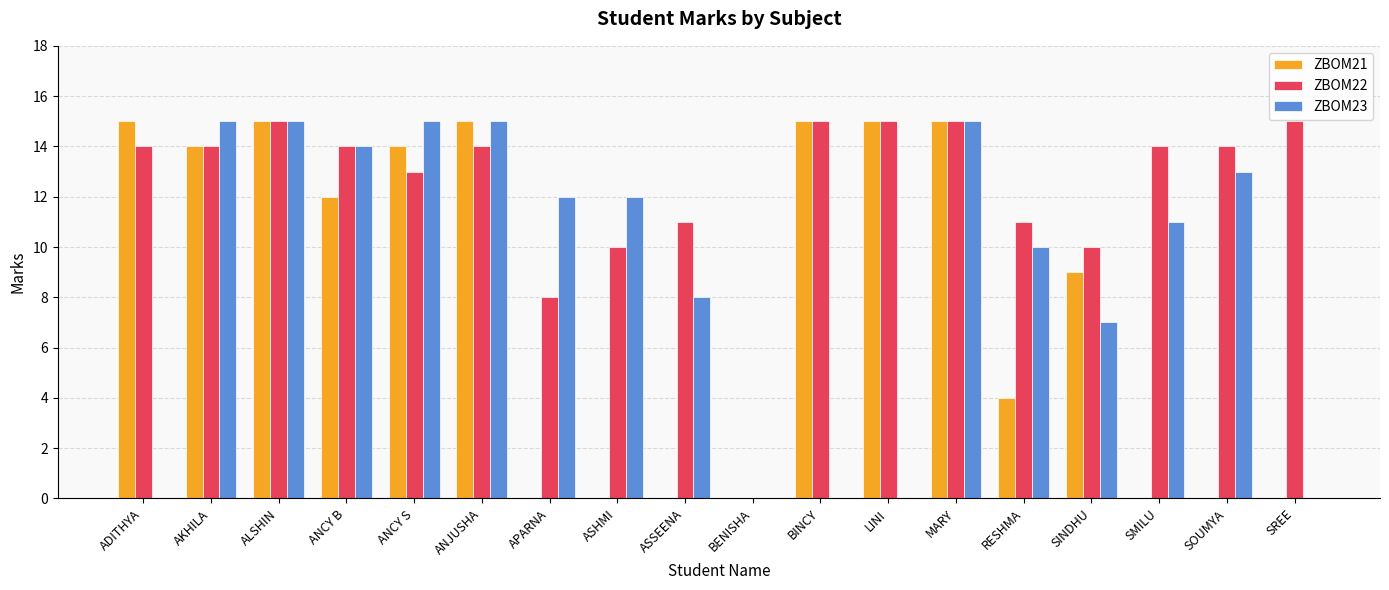

How many distinct data groups are displayed?

3